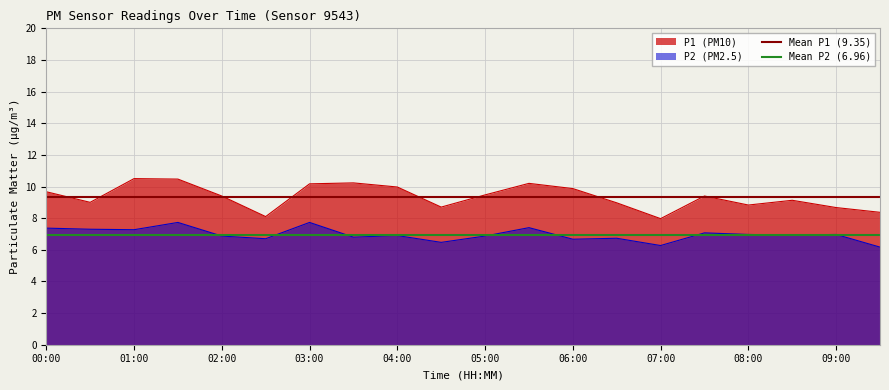

What is the minimum value for Mean P2 (6.96)?

7.0